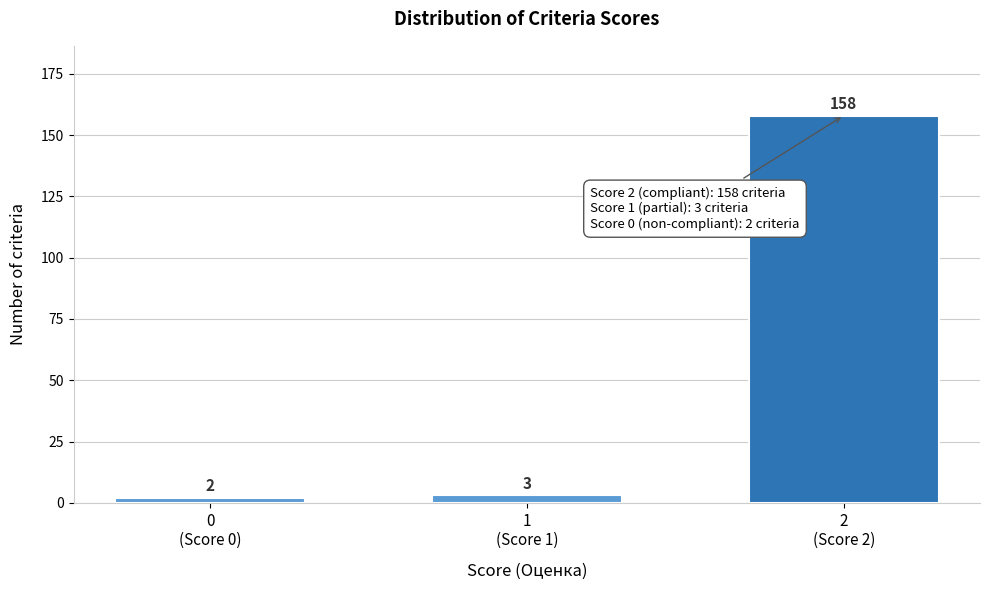

Reading left to right, transcribe all the data shown in this chart.

2	3	158